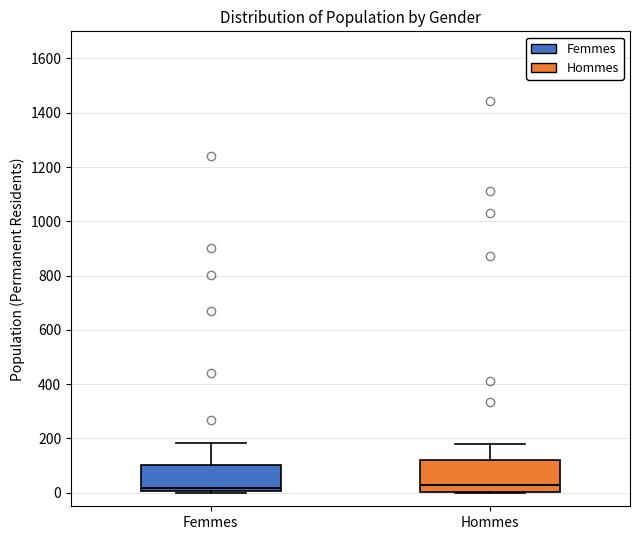

Reading left to right, read every box against the y-axis: the position of its median line, the range the box covers, and the ends of its whiskers. The values are not printed on the chart, so give them approximately, as read against the axis.

Femmes: median 20, box 0 to 100, whiskers 0 to 180
Hommes: median 20, box 0 to 120, whiskers 0 to 180